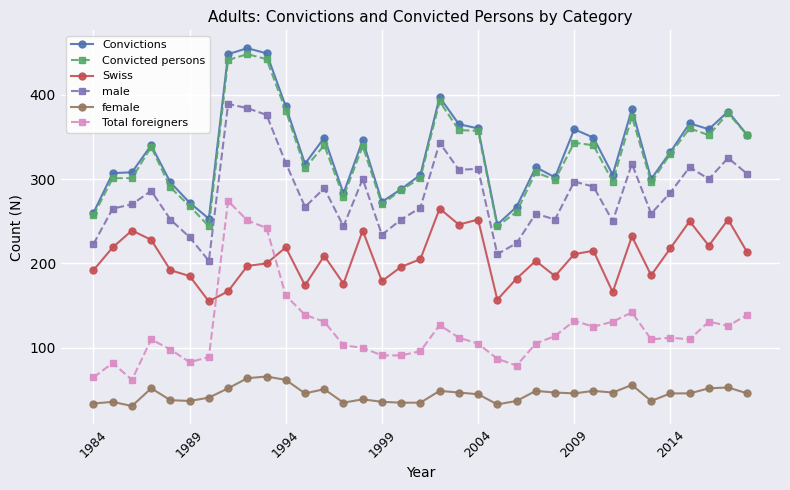

What is the value of the male point at the 17th from the left?

252